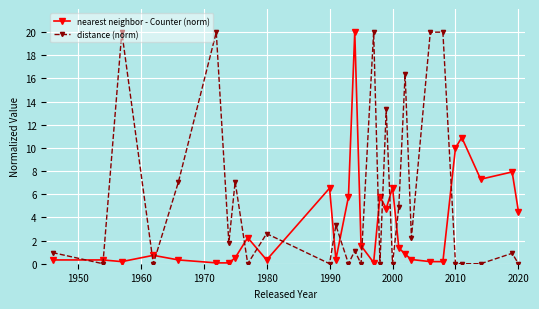

Which series has the widest spread of values?

distance (norm)